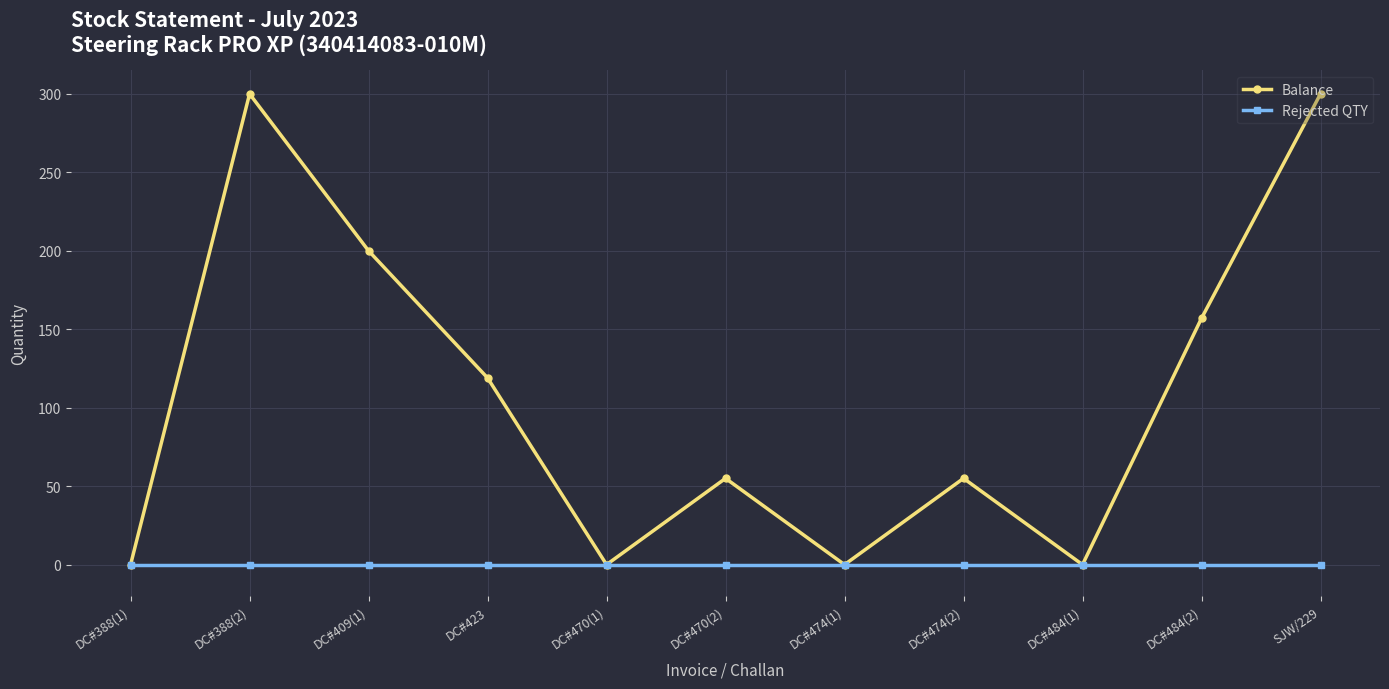

How many distinct data groups are displayed?

2